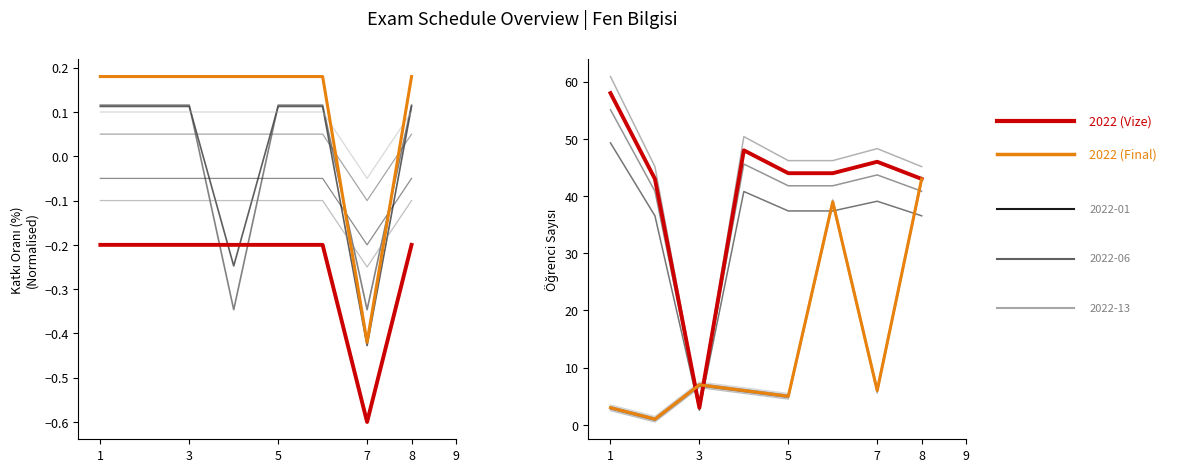

True or false: Dersi Alan Öğrenci Sayısı and Vize % cross at least once.

False